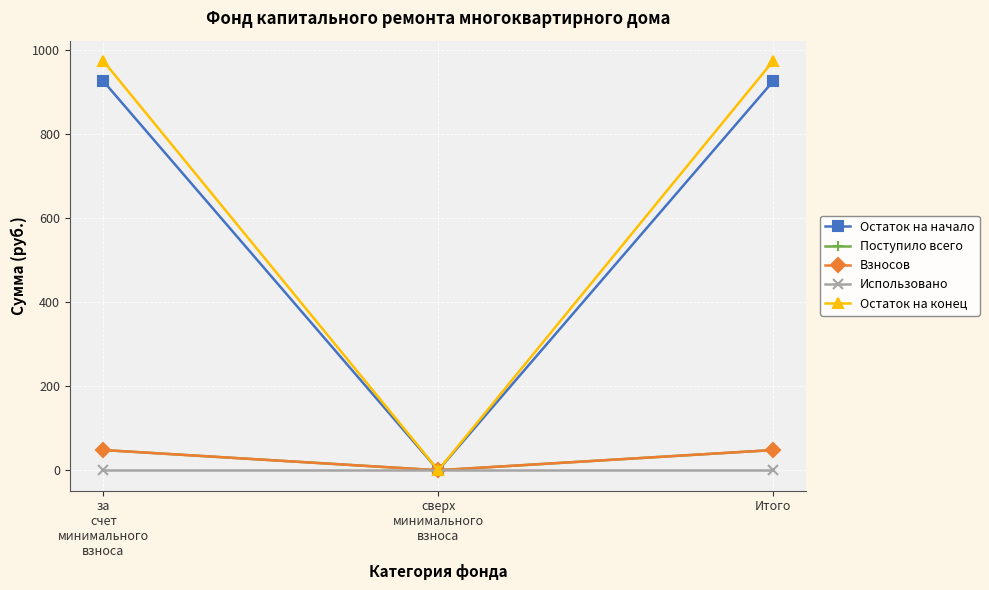

At which category is the sum across all series the highest?

за
счет
минимального
взноса